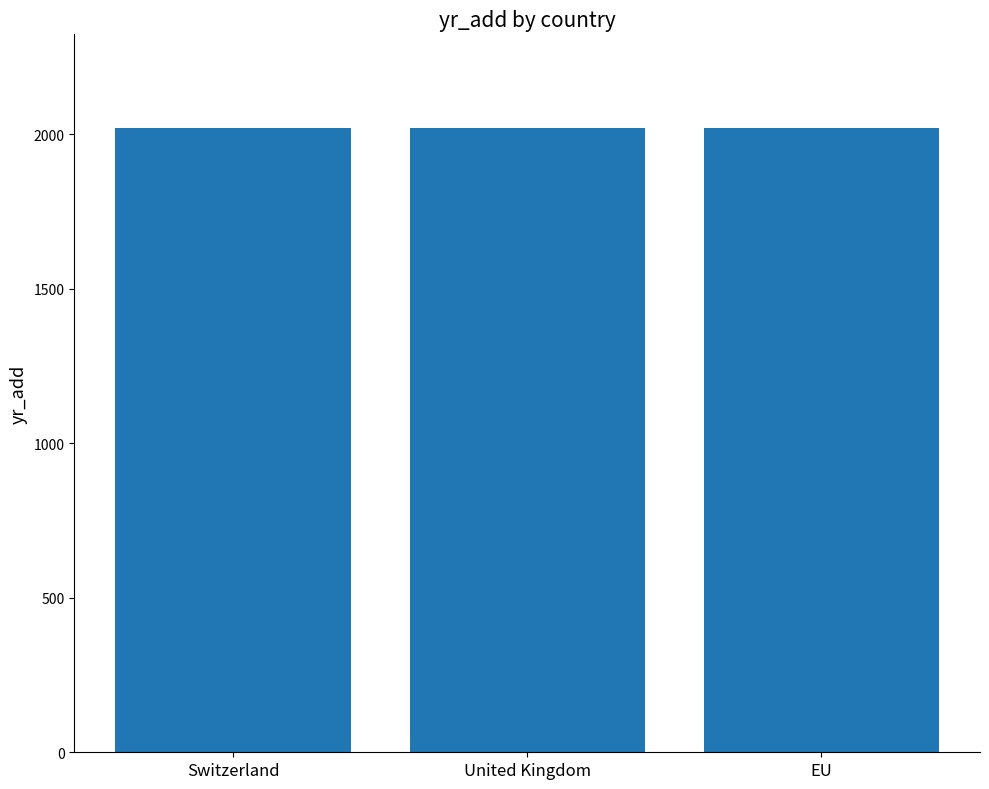

What is the sum of all values?

6058